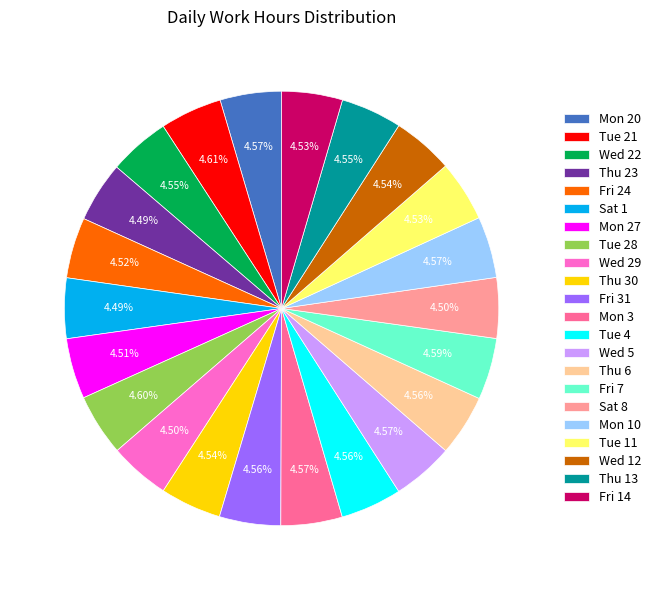

Is the sum of Fri 24 and Fri 31 greater than half?

No